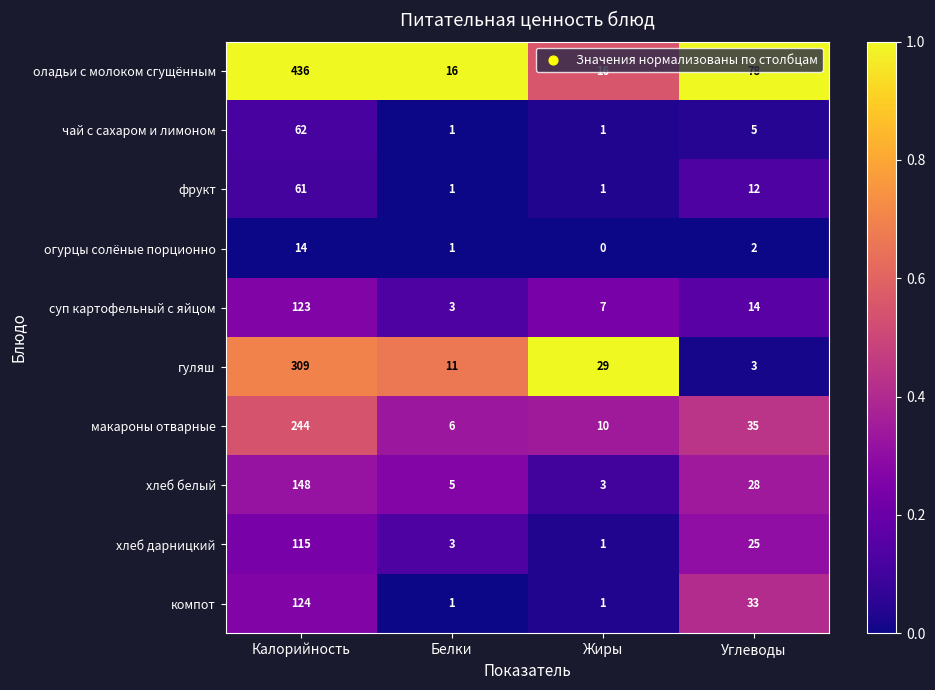

How many values in the макароны отварные series are below 35?

2